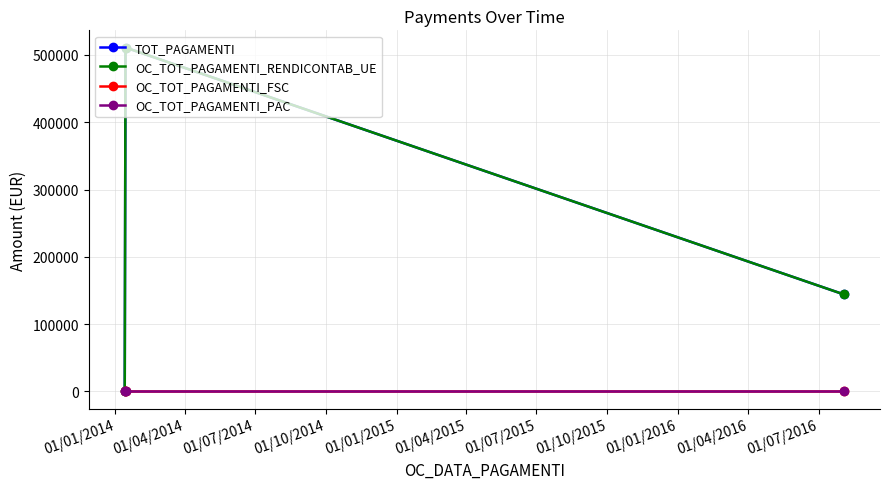

At how many categories does at least one series exceed 282631?

1